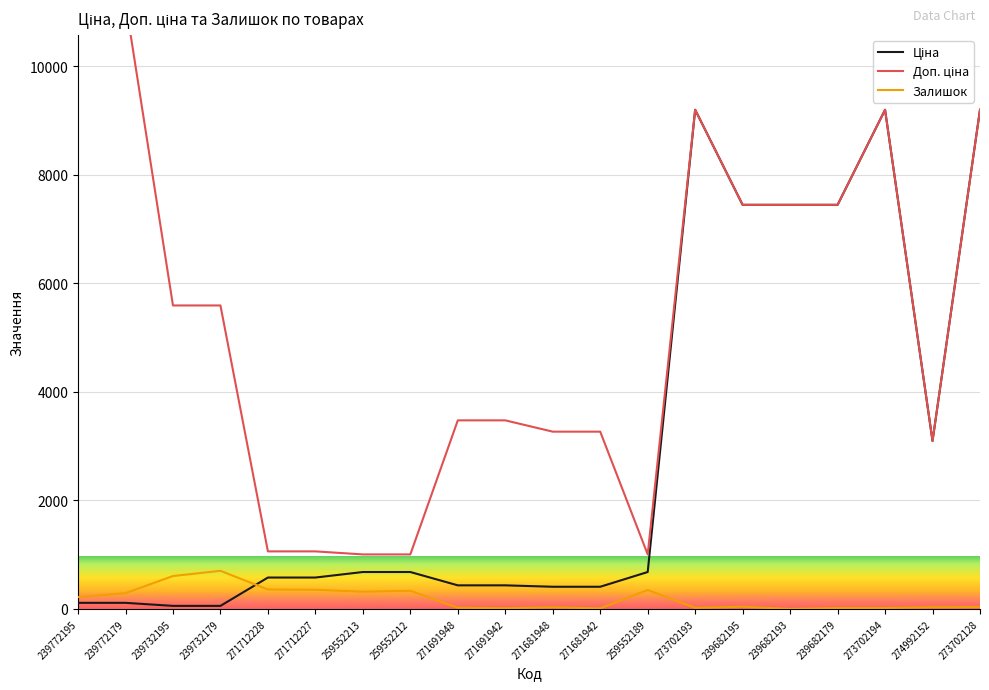

What is the label of the 19th point from the right?

239772179